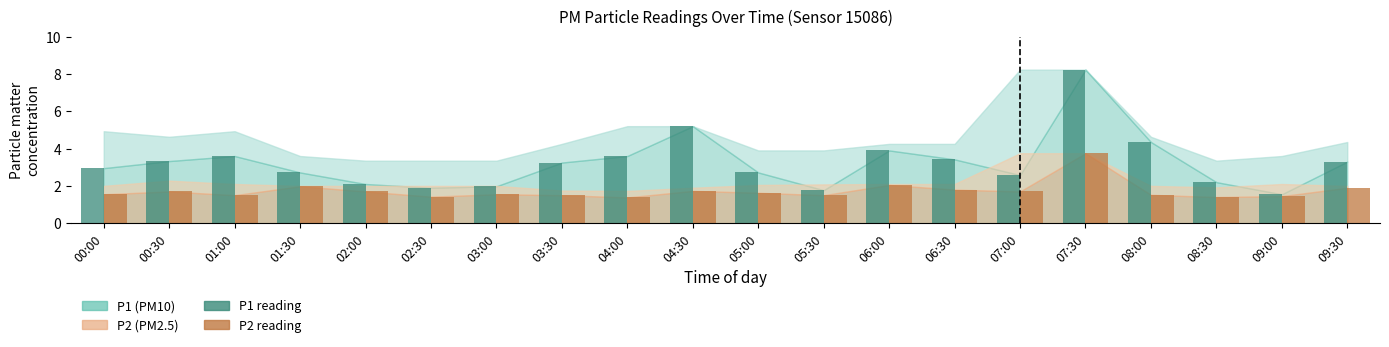

Are the bars grouped side by side (vs. stacked)?

Yes